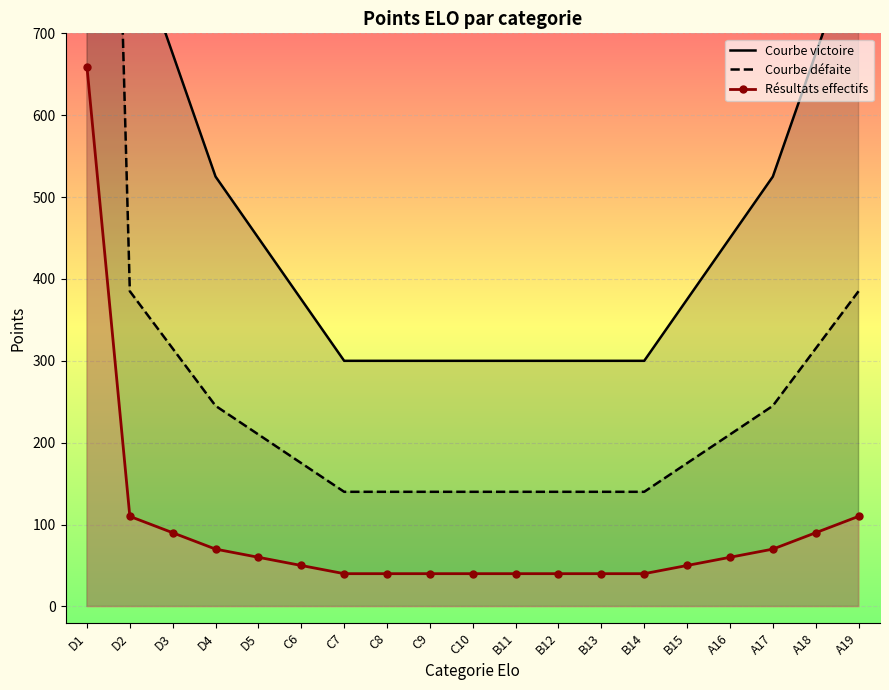

True or false: Résultats effectifs has a value of 659.0 at D1.

True